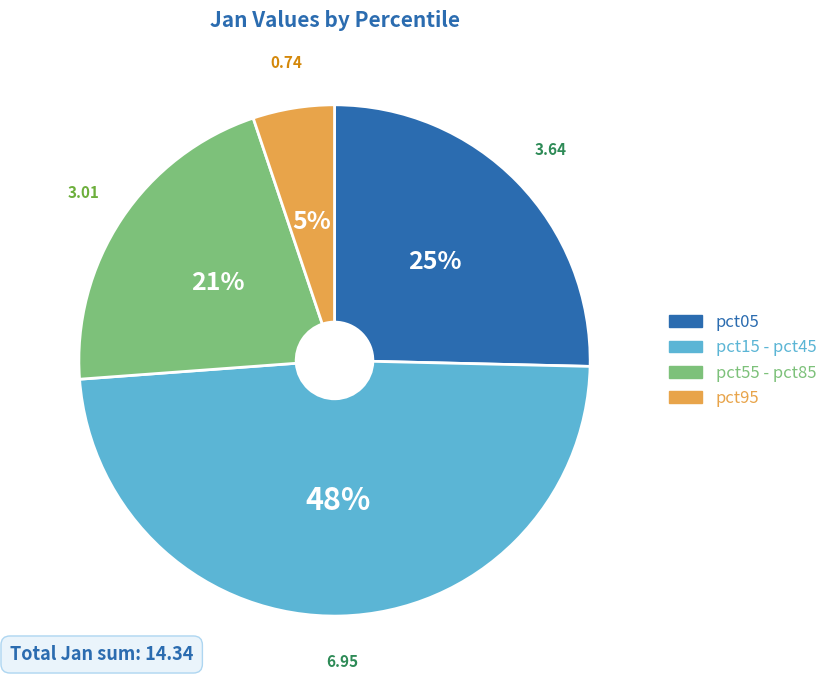

Which slice is the largest?

pct15 - pct45